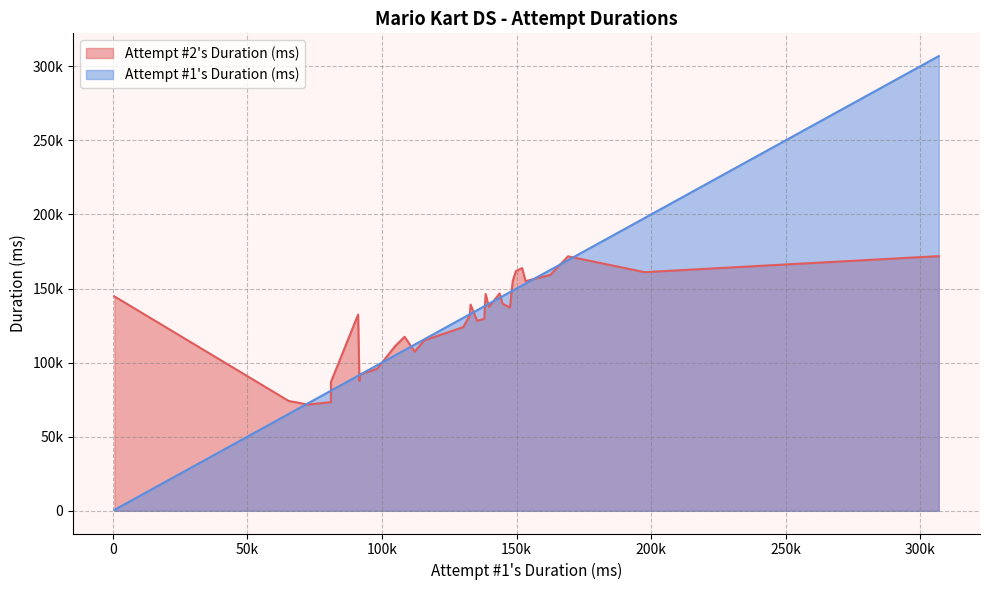

What is the sum of the Attempt #1's Duration (ms) values at Waluigi Pinball and Shroom Ridge?

307456